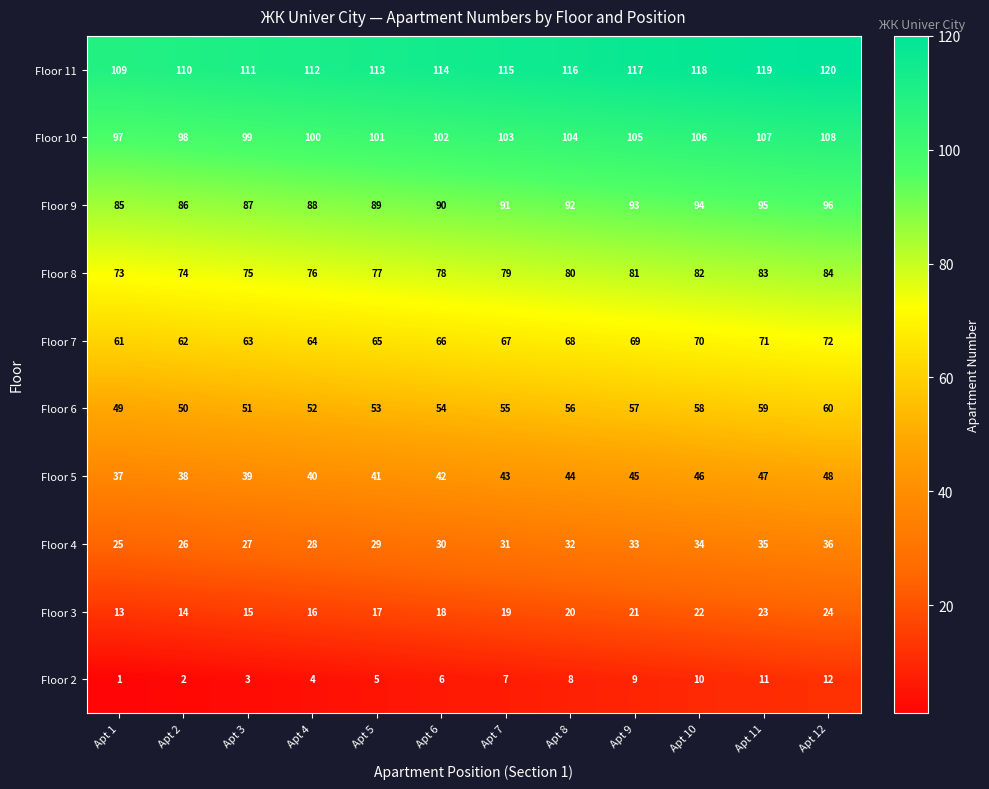

Which label corresponds to the largest value in the chart?

Apt 12